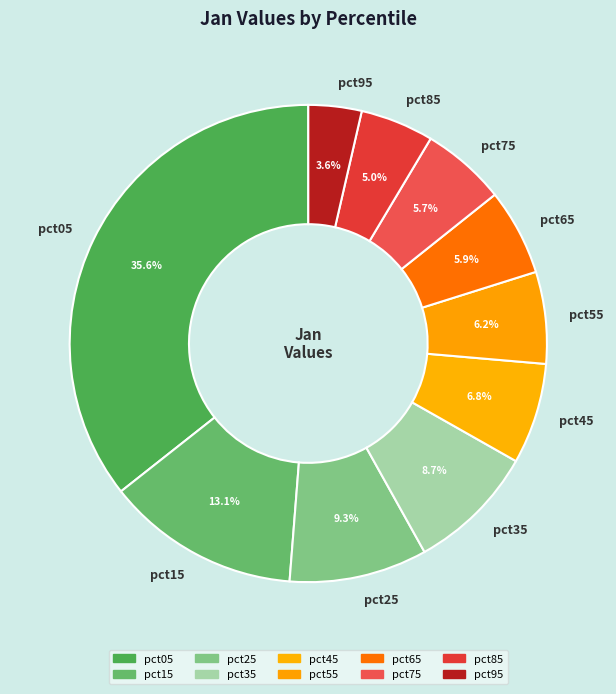

Count the number of slices in the pie.

10